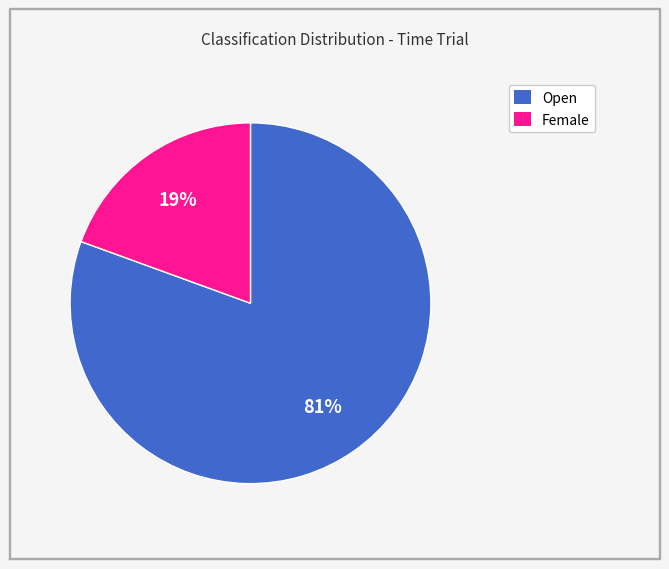

Is there any slice that represents more than half of the pie?

Yes